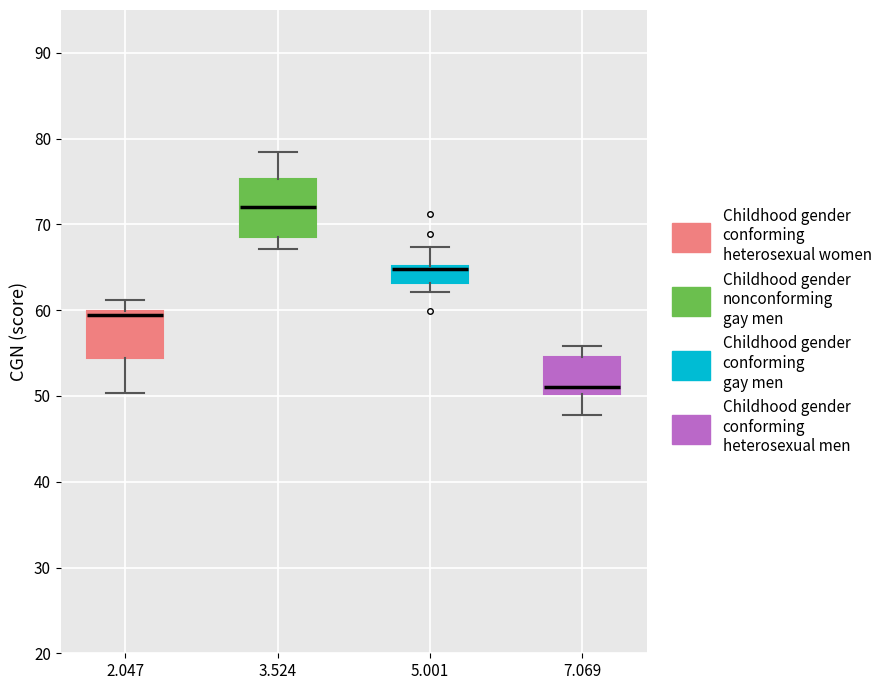

Where is the lower edge of the box at x = 3.524 on the y-axis? The values are not printed on the chart, so give them approximately, as read against the axis.

69